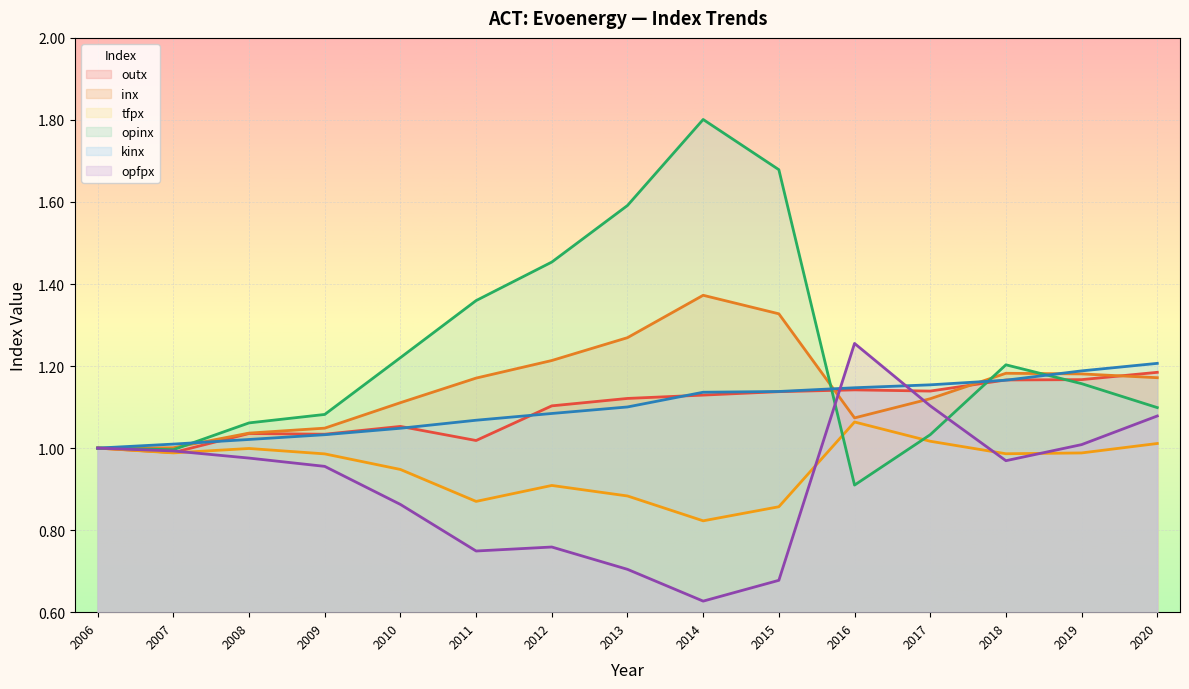

What is the average value of the outx series?

1.1